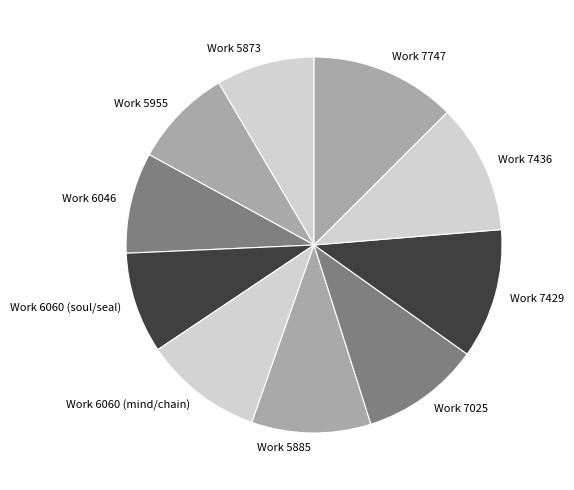

Do Work 7747 and Work 7436 together represent more than half of the pie?

No